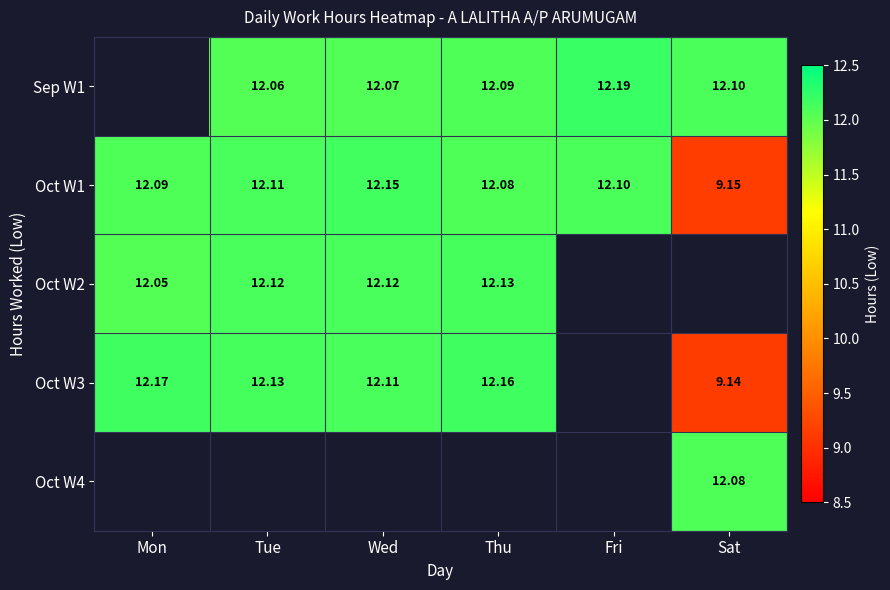

What is the smallest value displayed?

9.1